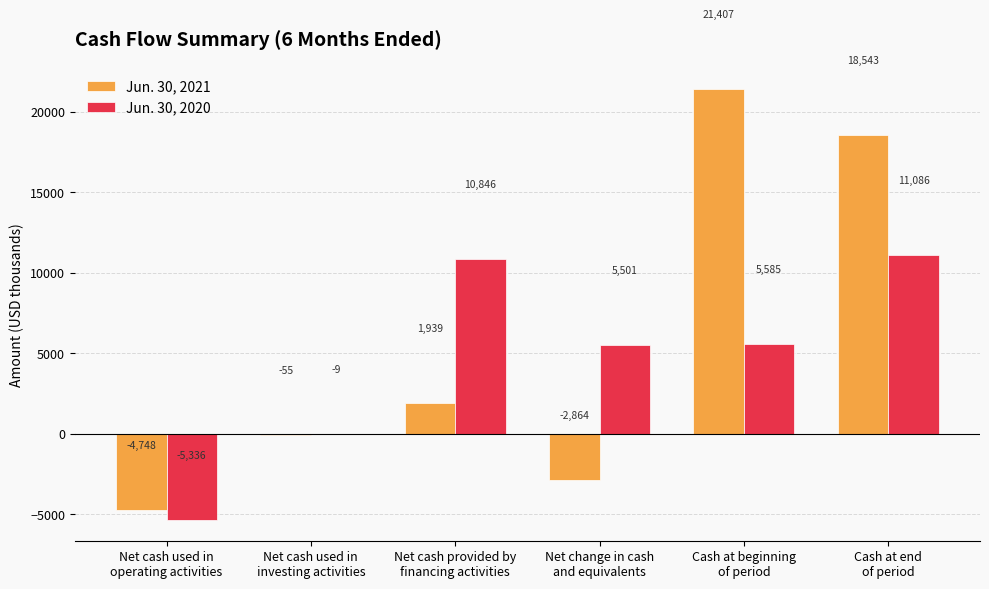

How many distinct data groups are displayed?

2